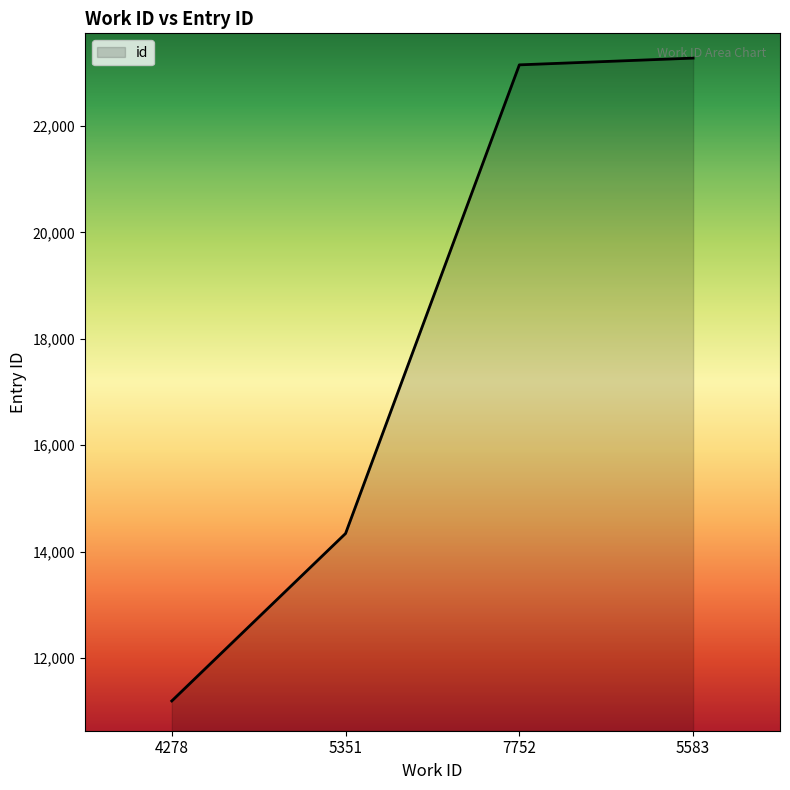

Reading left to right, extract all data points from this chart.

11193	14341	23150	23277